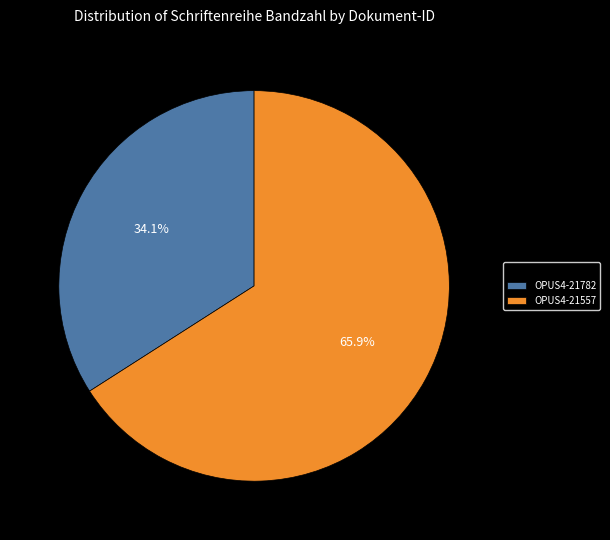

What percentage is NOT represented by OPUS4-21782?

65.9%